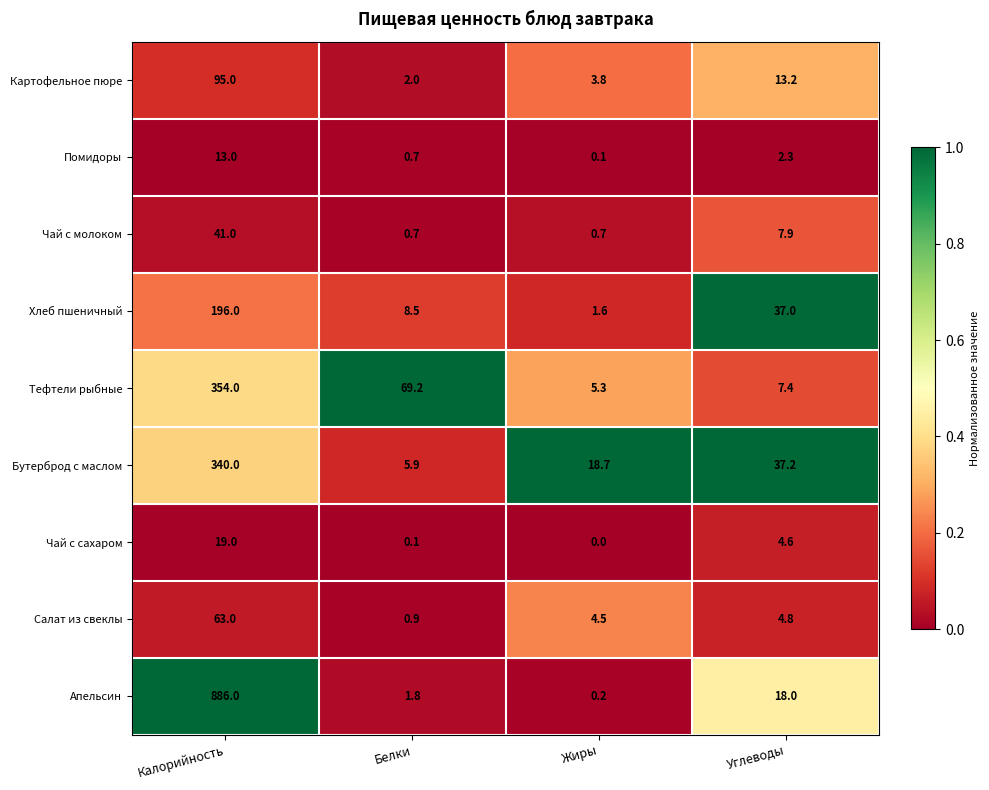

What is the maximum value shown in the chart?

886.0